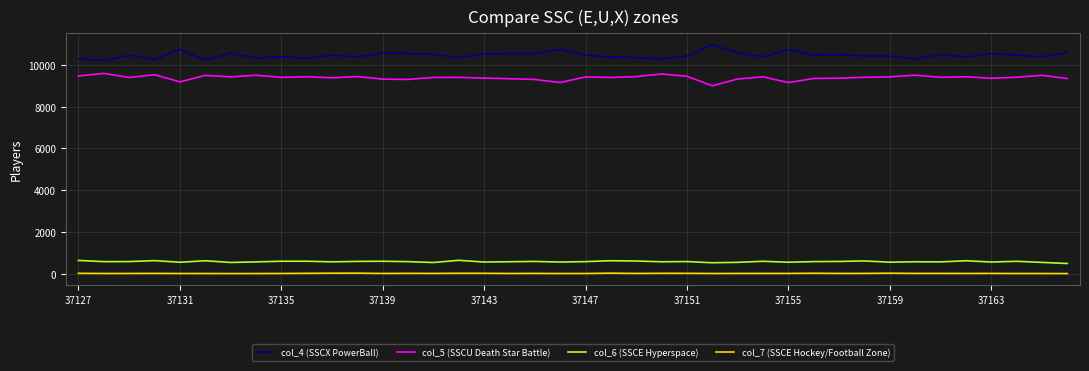

Rank the series by their maximum value, from lowest to highest.

col_7 (SSCE Hockey/Football Zone), col_6 (SSCE Hyperspace), col_5 (SSCU Death Star Battle), col_4 (SSCX PowerBall)